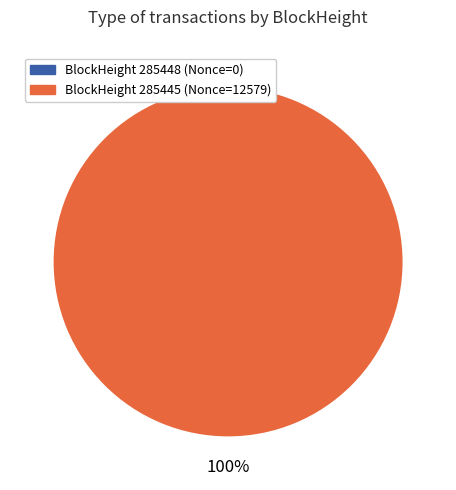

True or false: 285448 accounts for 0% of the total.

True